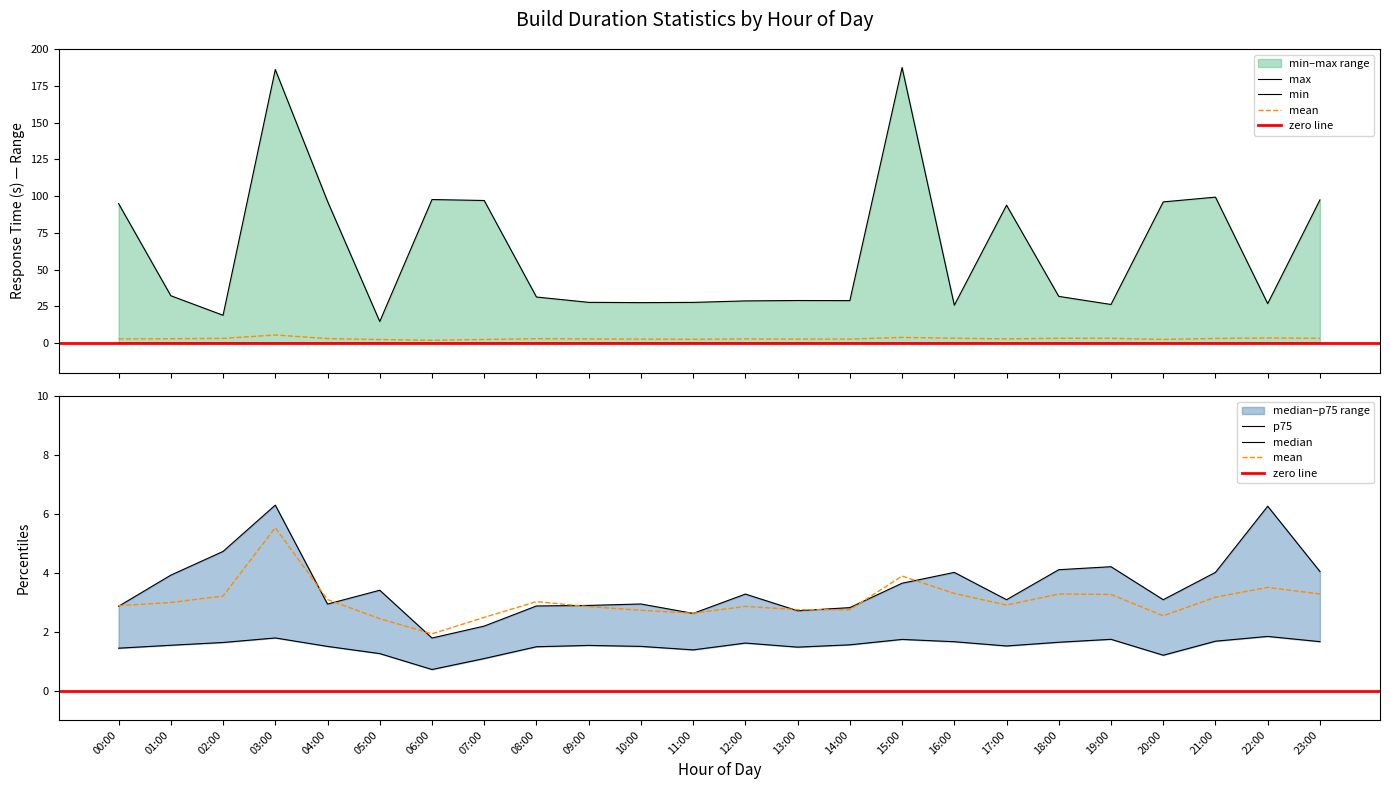

In min, how many points are higher than both neighbors (excluding endpoints)?

6